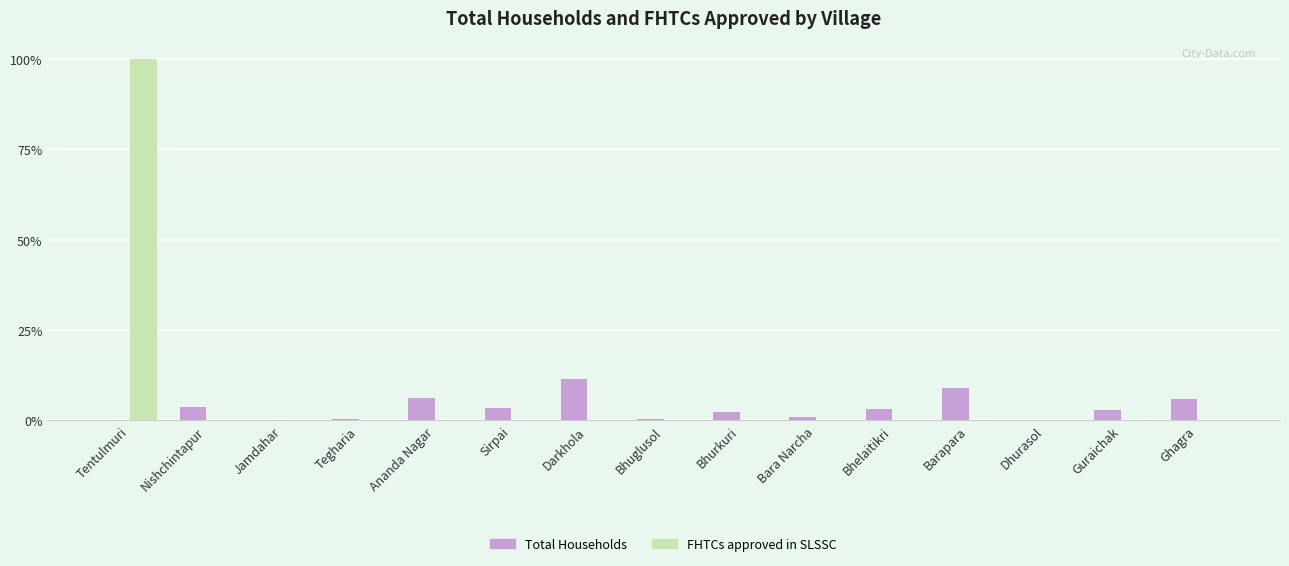

What position from the left is Bhuglusol?

8